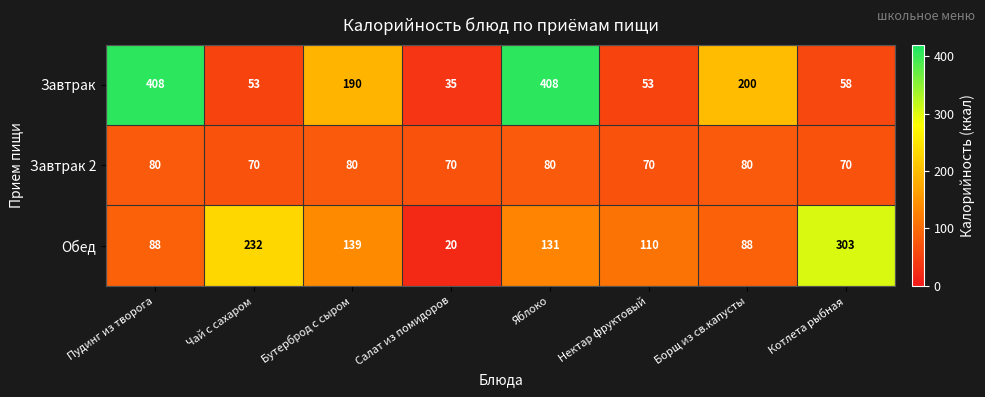

Which series has the largest range (max minus min)?

Завтрак